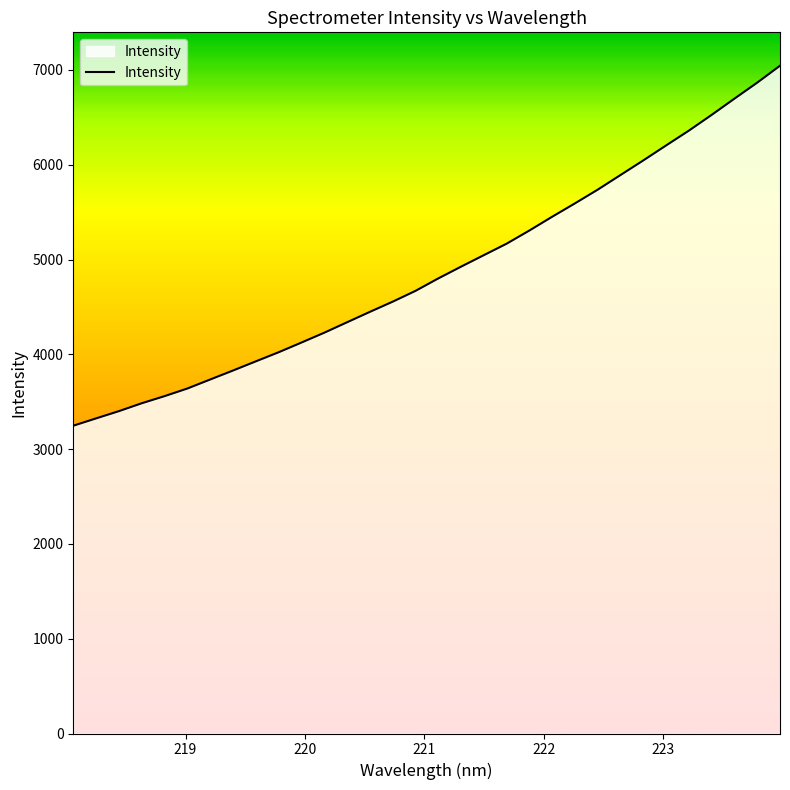

Count the number of data series in this chart.

1